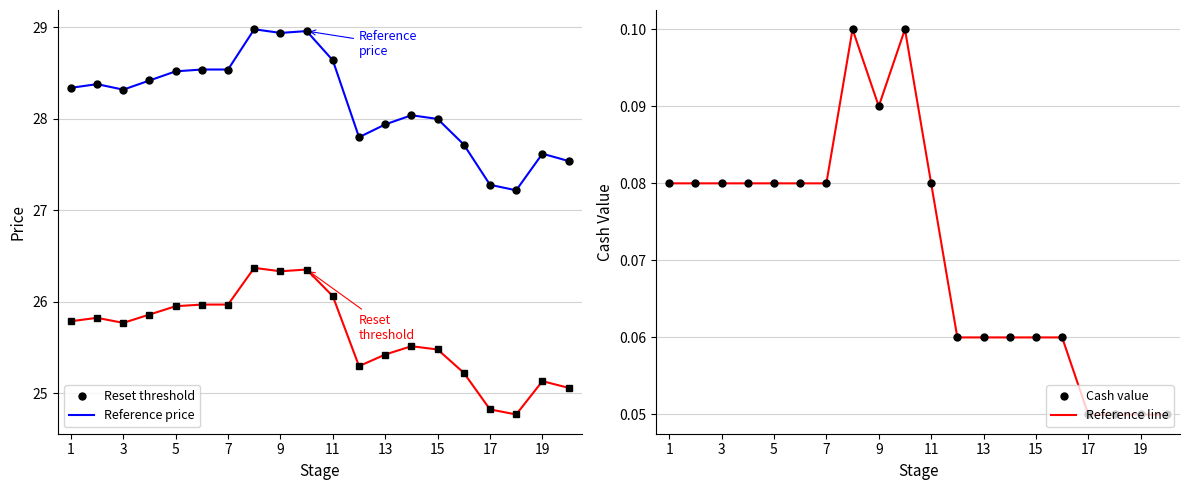

List the series in order of their peak value, lowest first.

Cash value (col_2), Reset threshold (col_3), Reference price (col_4)